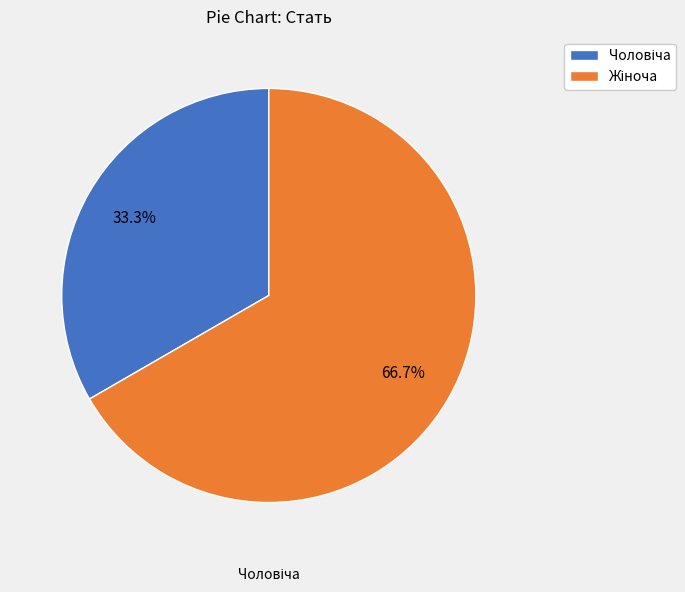

Does any single category account for the majority?

Yes